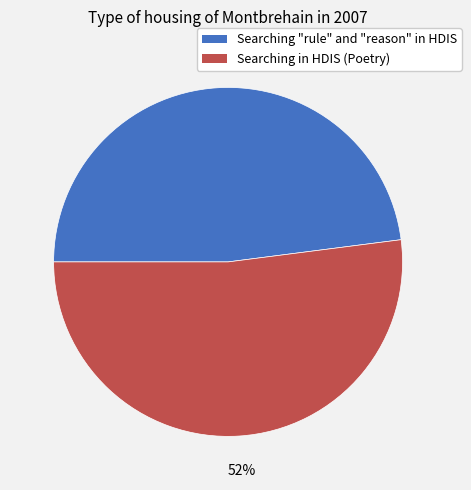

Is the sum of Searching in HDIS (Poetry) and Searching "rule" and "reason" in HDIS greater than half?

Yes